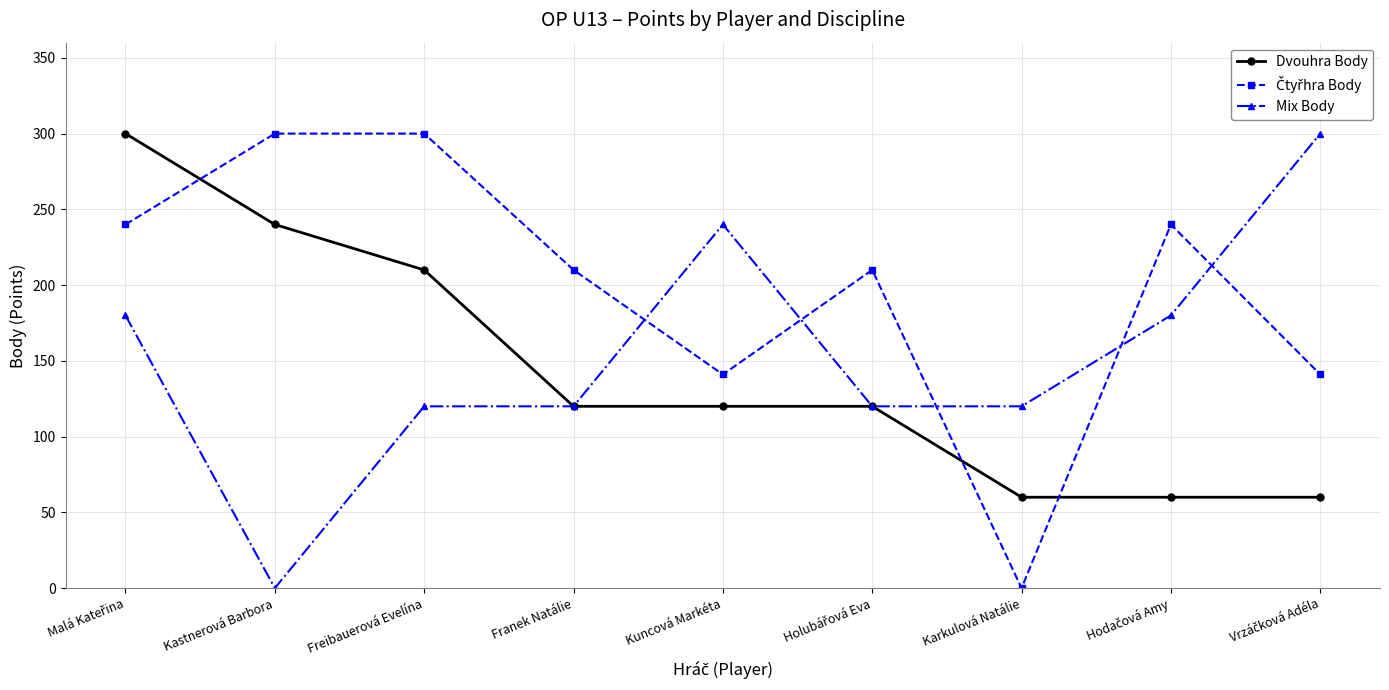

What position from the left is Kuncová Markéta?

5